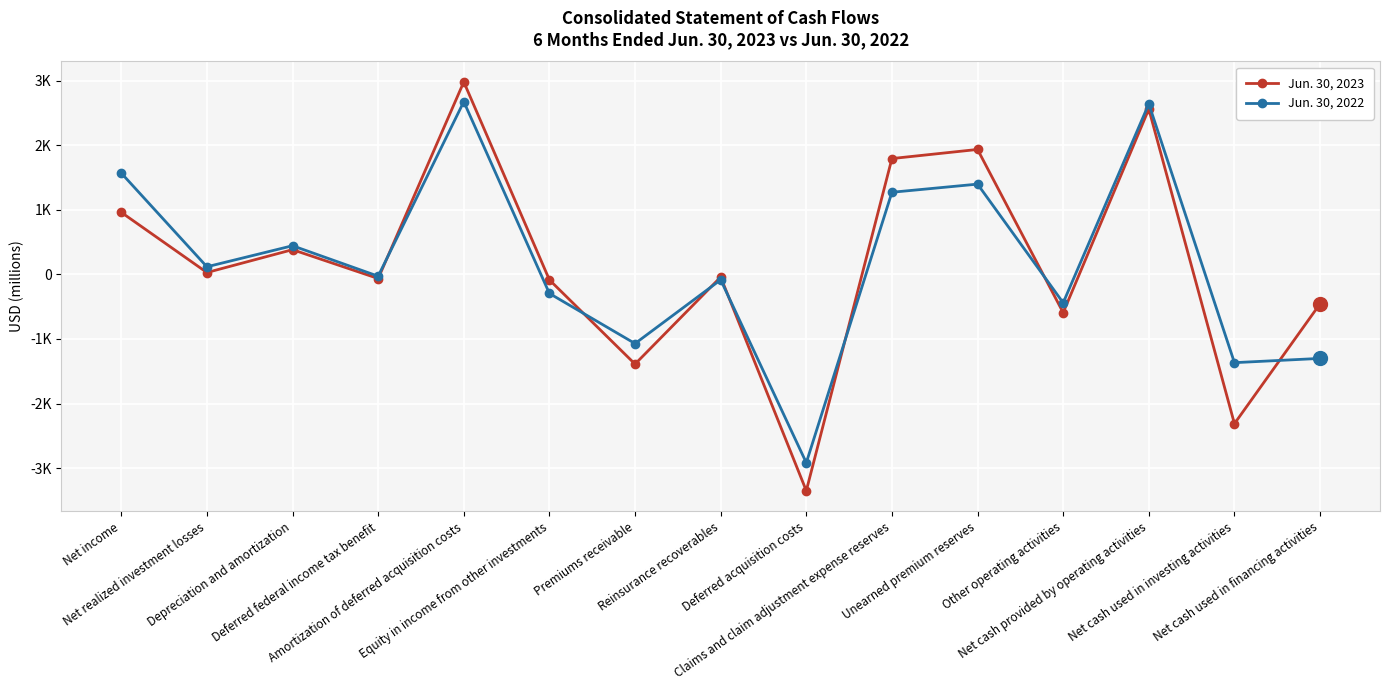

Does the chart have visible grid lines?

Yes